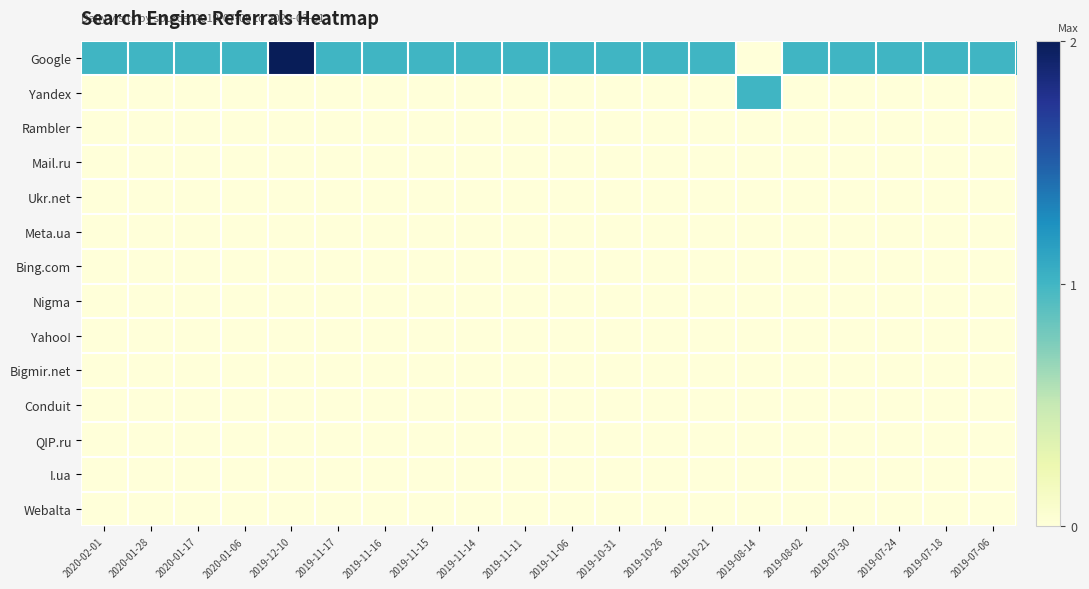

Which category has the lowest value across all series?

2019-08-14